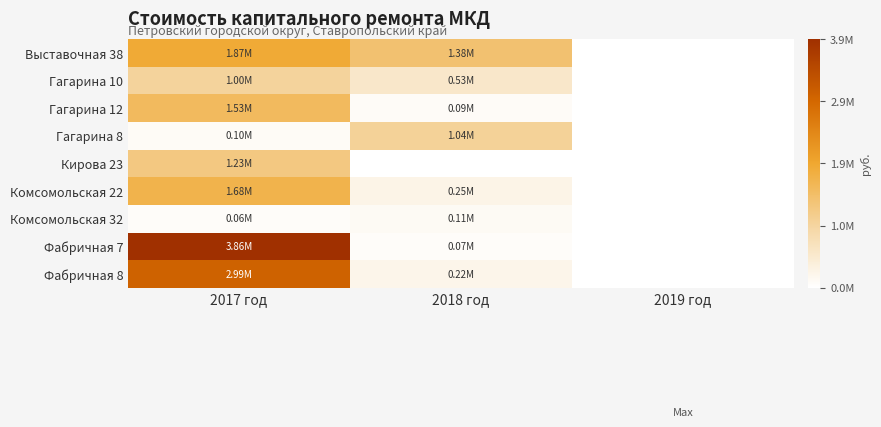

Reading left to right, extract all data points from this chart.

Выставочная 38: 2017 год=1870925.4	2018 год=1380667.0	2019 год=0.0
Гагарина 10: 2017 год=1004792.3	2018 год=529802.1	2019 год=0.0
Гагарина 12: 2017 год=1533708.5	2018 год=90038.8	2019 год=0.0
Гагарина 8: 2017 год=101442.4	2018 год=1035041.6	2019 год=0.0
Кирова 23: 2017 год=1228371.9	2018 год=0.0	2019 год=0.0
Комсомольская 22: 2017 год=1677960.0	2018 год=250837.5	2019 год=0.0
Комсомольская 32: 2017 год=63217.7	2018 год=112548.5	2019 год=0.0
Фабричная 7: 2017 год=3858208.3	2018 год=67529.1	2019 год=0.0
Фабричная 8: 2017 год=2992513.3	2018 год=220595.1	2019 год=0.0